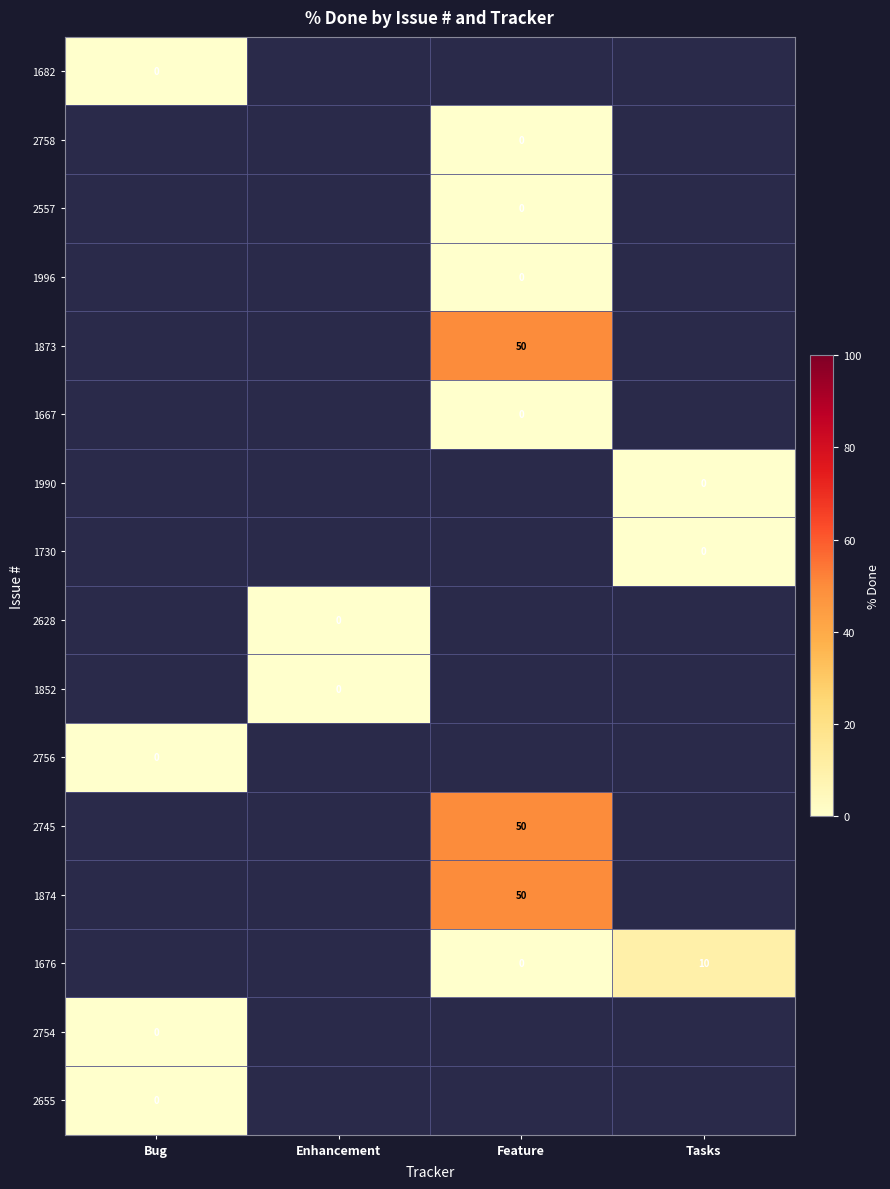

The 1676 series shows 10 at Tasks. True or false?

True